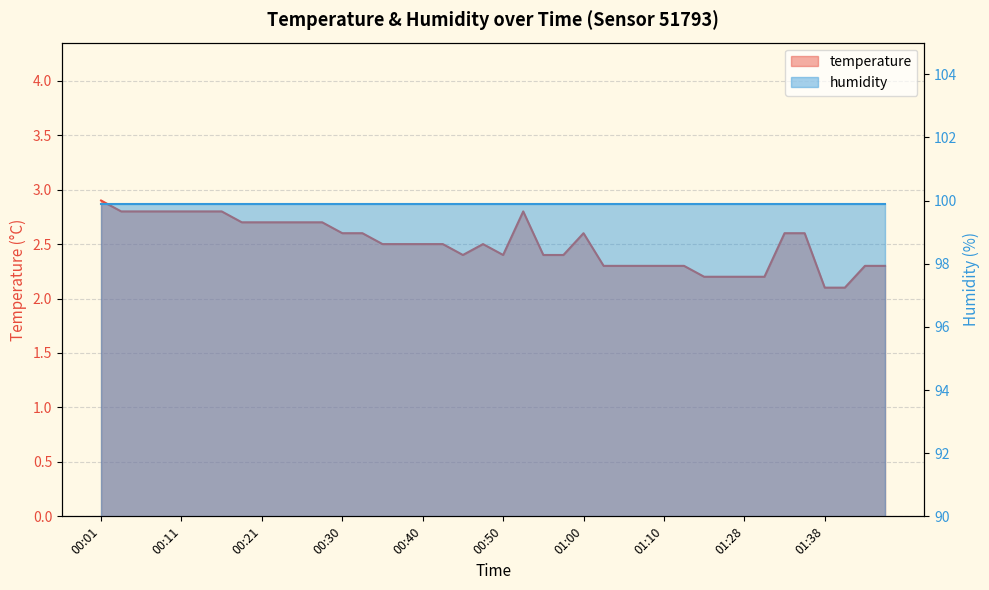

True or false: there are more than 2 points higher than both neighbors.

True